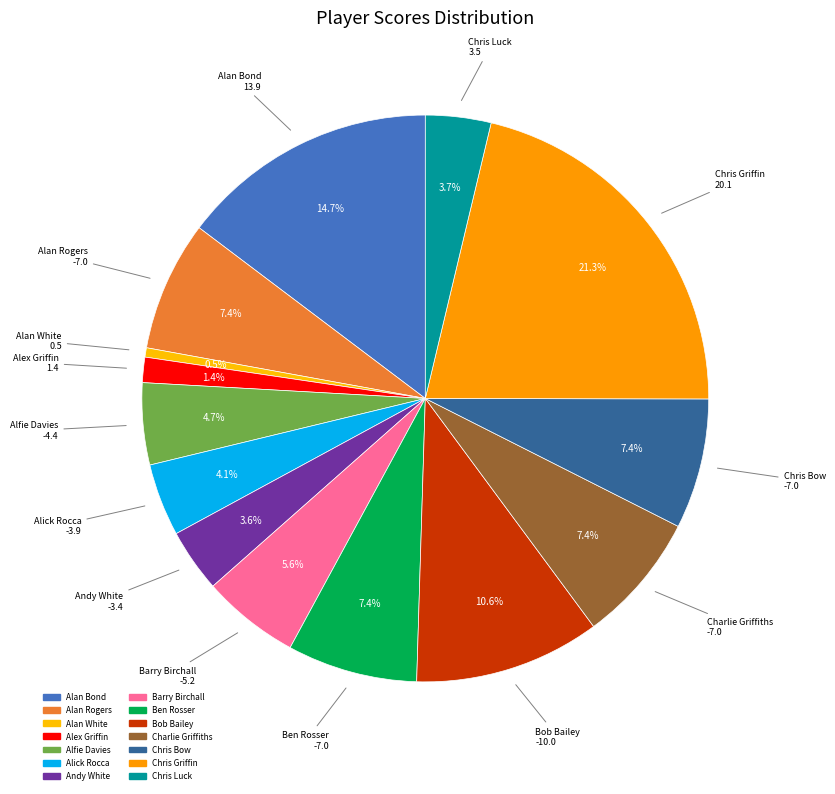

Combined, do Alick Rocca and Alex Griffin account for over 50%?

No